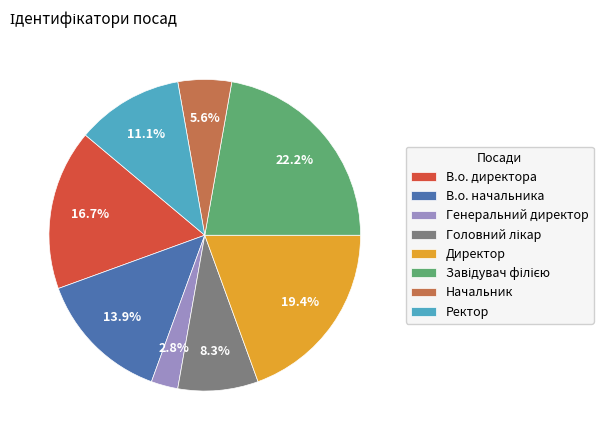

Does Ректор represent more than half of the total?

No